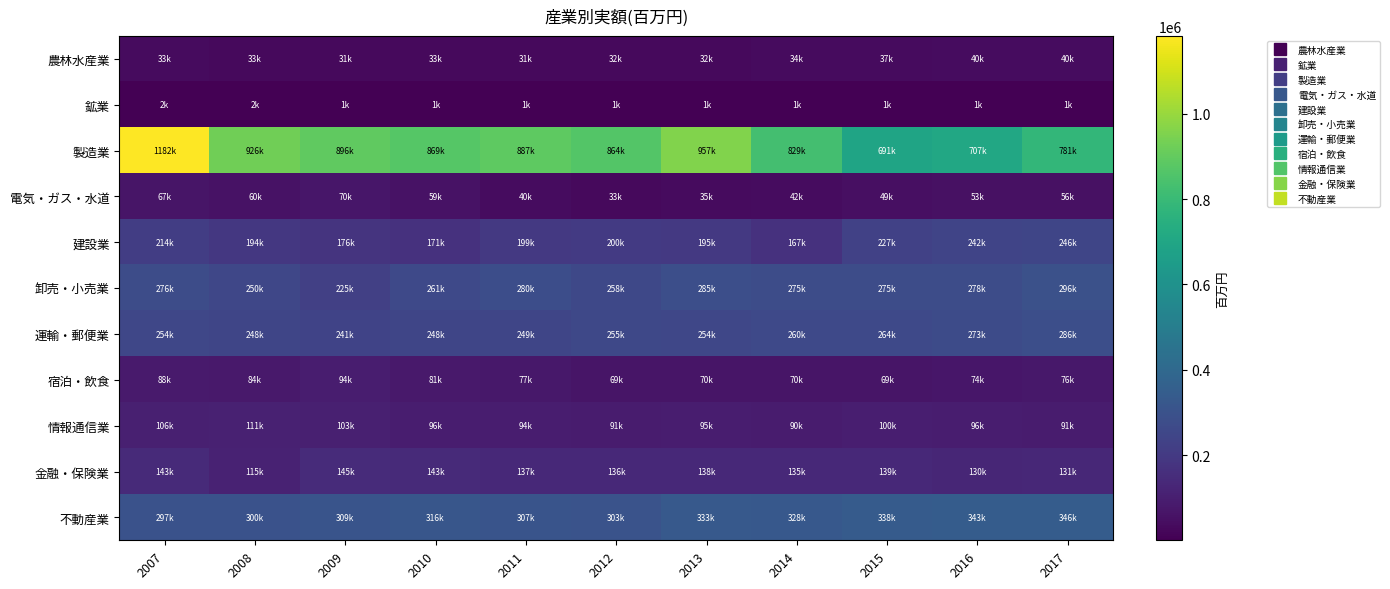

Count the number of data series in this chart.

11